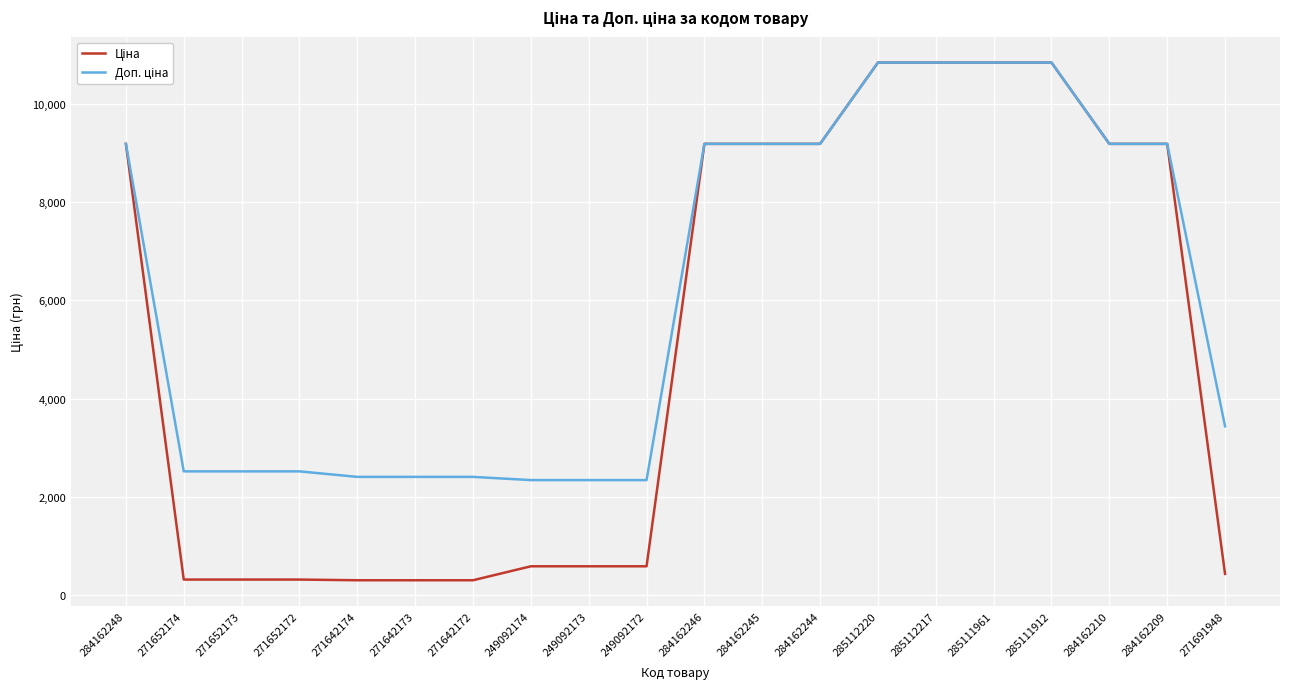

What is the greatest value displayed?

10840.1